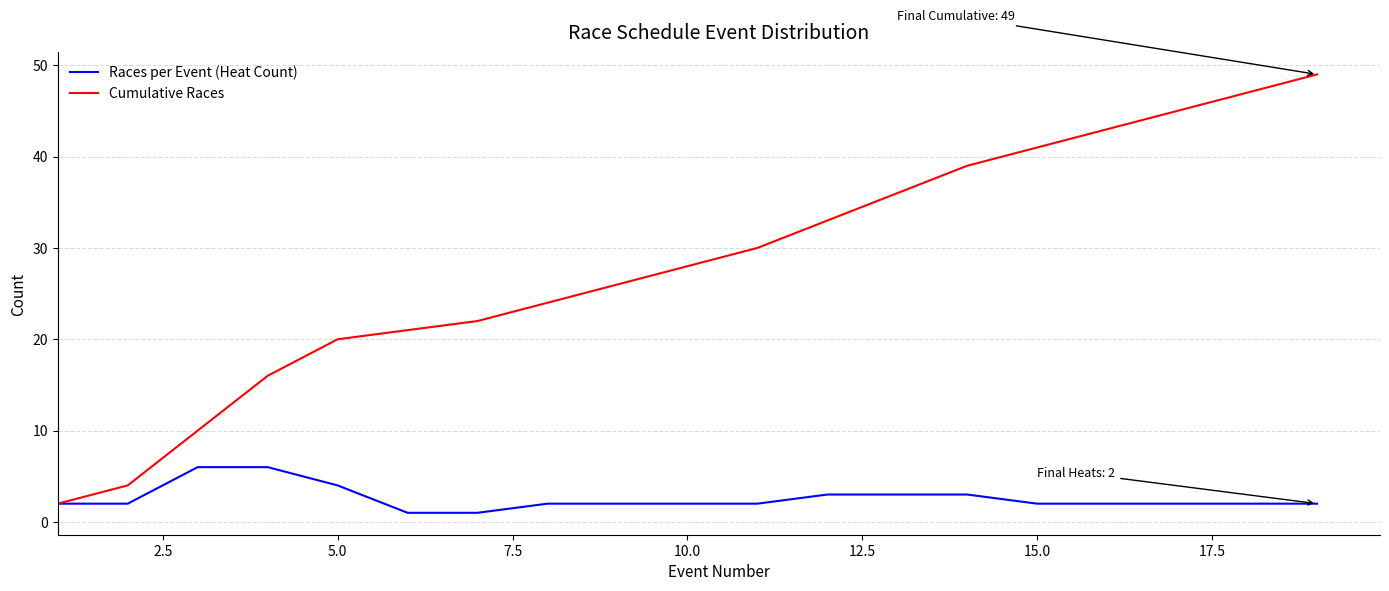

What is the highest value of the Cumulative Races series?

49